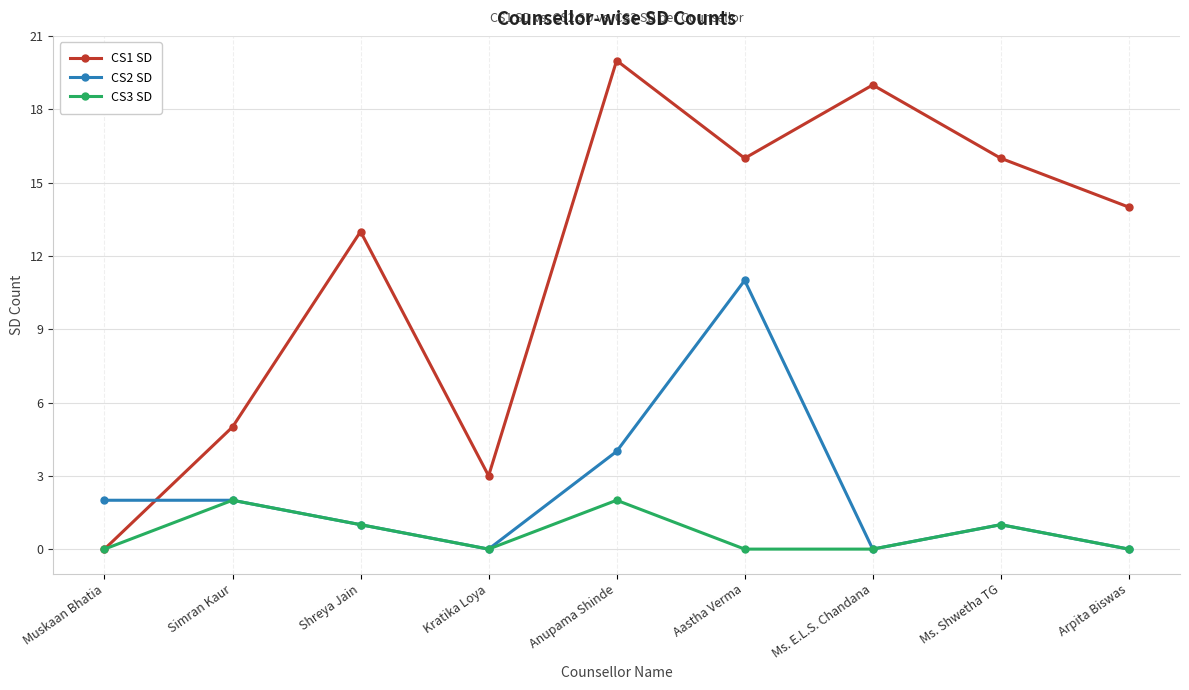

How many lines are shown in the chart?

3